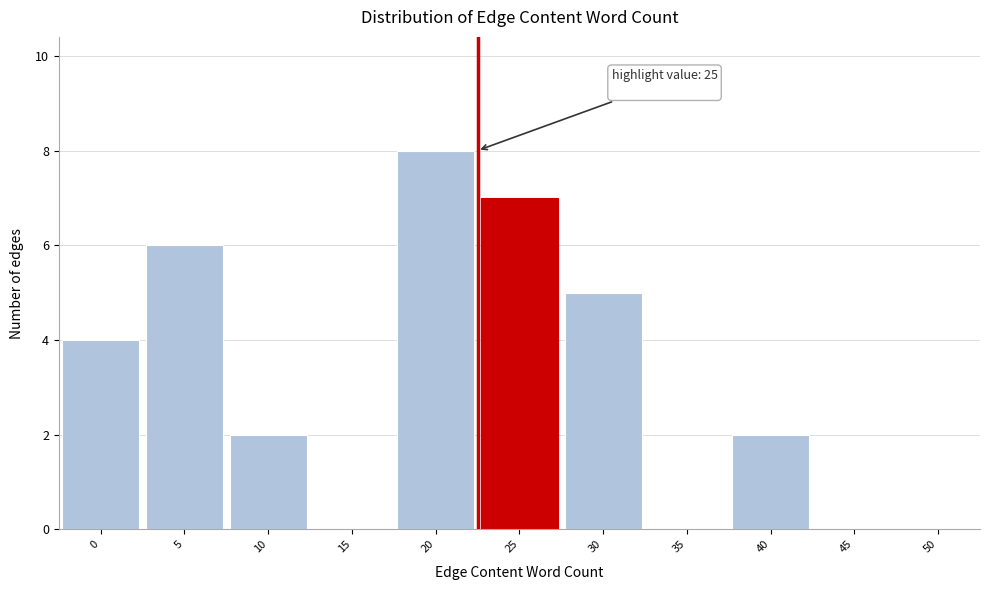

Reading left to right, what are all the values shown in this chart?

0=4	5=6	10=2	15=0	20=8	25=7	30=5	35=0	40=2	45=0	50=0